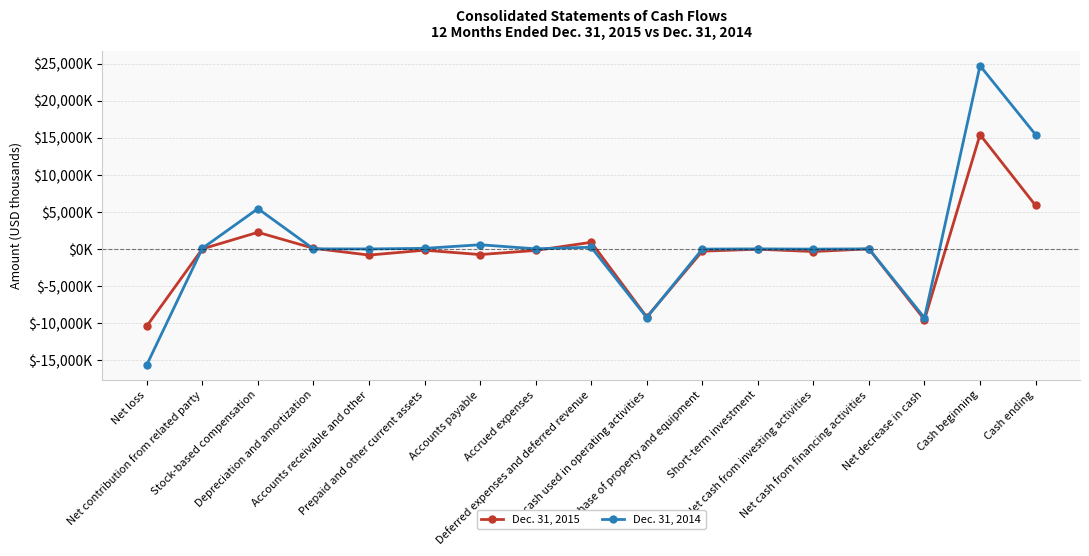

What are all the series names shown in the legend?

Dec. 31, 2015, Dec. 31, 2014